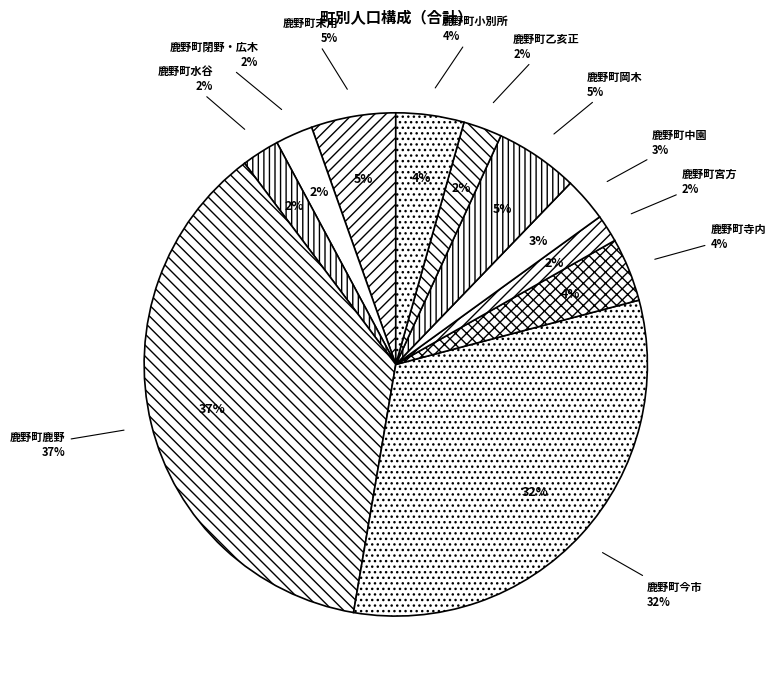

How many segments does this pie chart have?

11